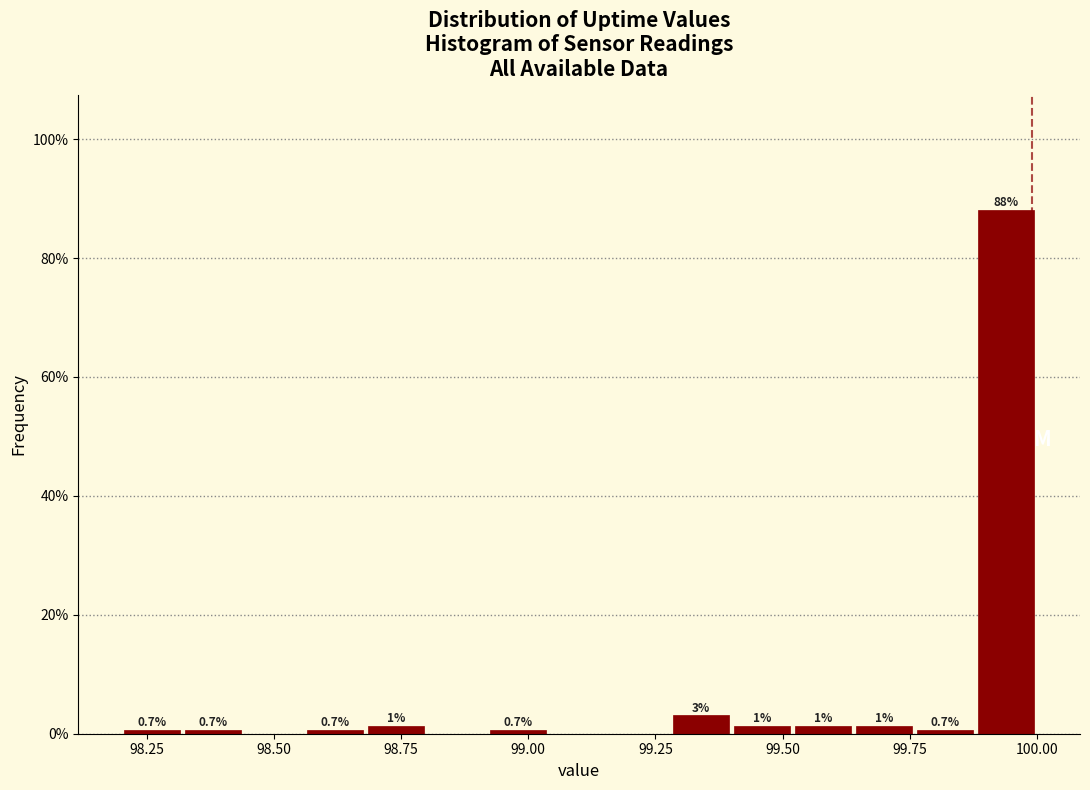

Read against the x-axis, roughly where is the centre of the tallest bar?

99.95